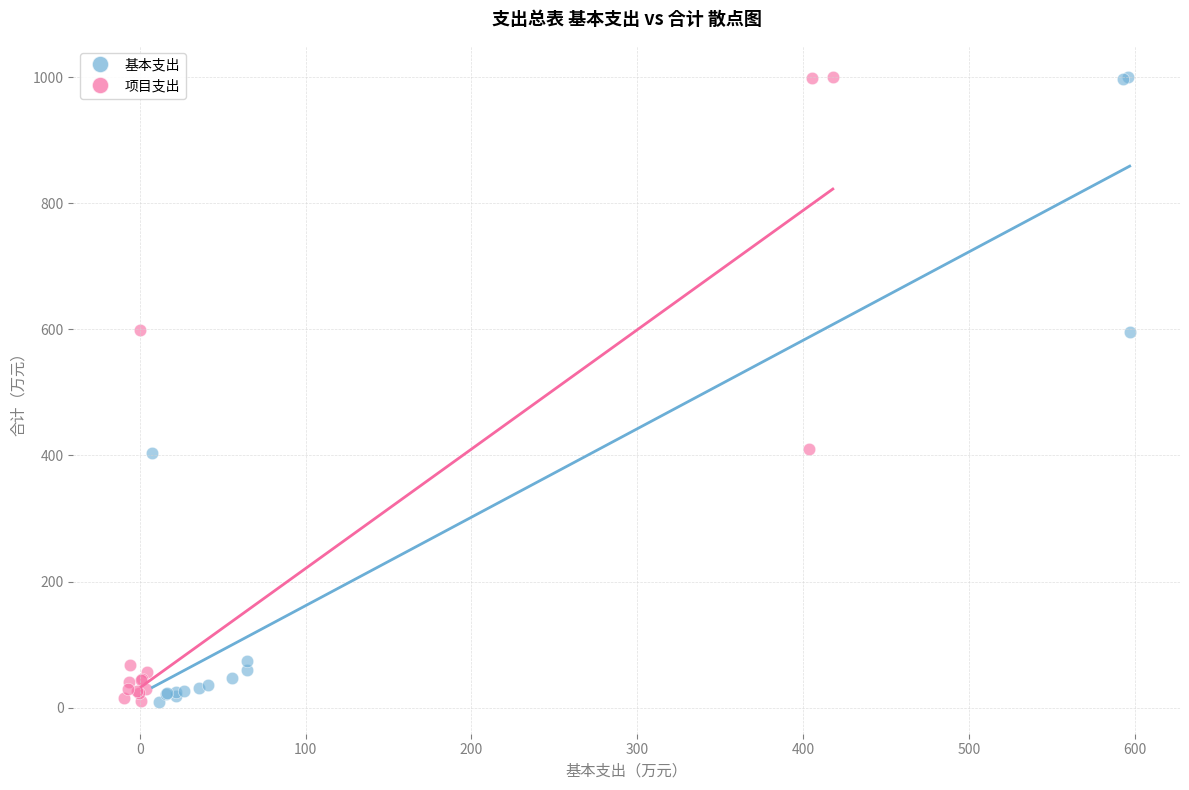

What are all the series names shown in the legend?

基本支出, 项目支出